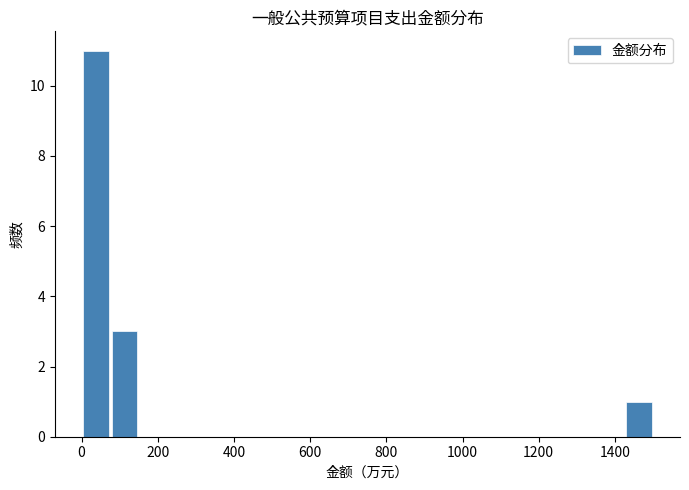

Around what value on the x-axis is the tallest bar? Give the approximate position of its centre, as read against the axis.

40